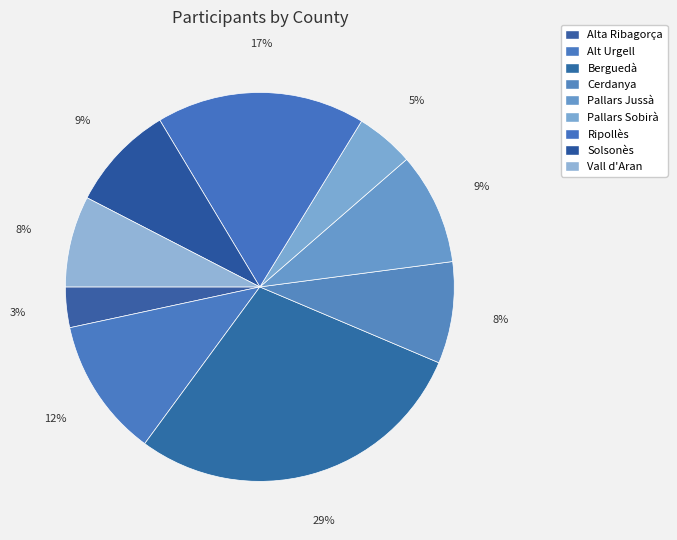

Which slice is the largest?

Berguedà